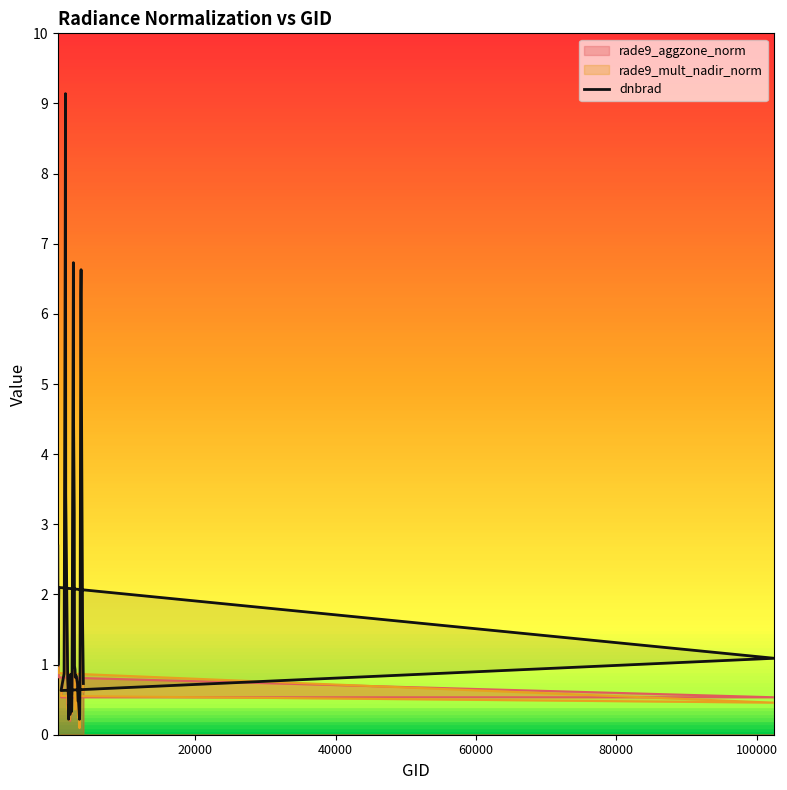

Reading left to right, list all the values displayed in this chart.

2.7	1.0	1.1	2.1	1.1	0.6	0.9	6.8	9.1	3.4	0.8	0.6	0.2	0.4	0.4	0.3	0.9	0.8	0.3	0.7	6.7	4.4	3.2	1.0	0.9	0.8	0.8	0.7	0.5	0.5	0.3	0.2	0.3	0.8	5.0	6.3	6.6	5.3	1.7	0.7